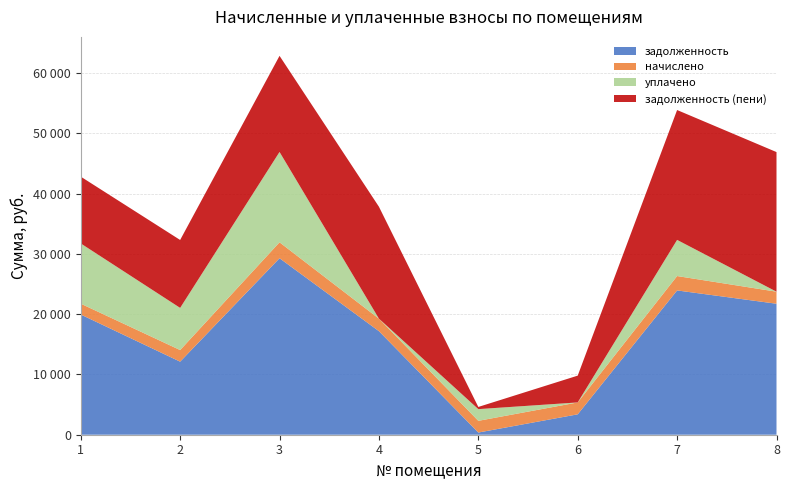

Reading right to left, extract all data points from this chart.

задолженность: 8=21742.8	7=23951.1	6=3386.2	5=362.7	4=17191.7	3=29296.0	2=12129.4	1=19953.7
начислено: 8=2000.2	7=2388.2	6=1974.8	5=1943.0	4=2076.5	3=2642.6	2=1923.9	1=1799.9
уплачено: 8=0.0	7=6000.0	6=0.0	5=1943.0	4=0.0	3=15000.0	2=7000.0	1=10000.0
задолженность (пени): 8=23173.8	7=21557.2	6=4447.1	5=362.7	4=18578.6	3=15952.9	2=11274.4	1=11085.8